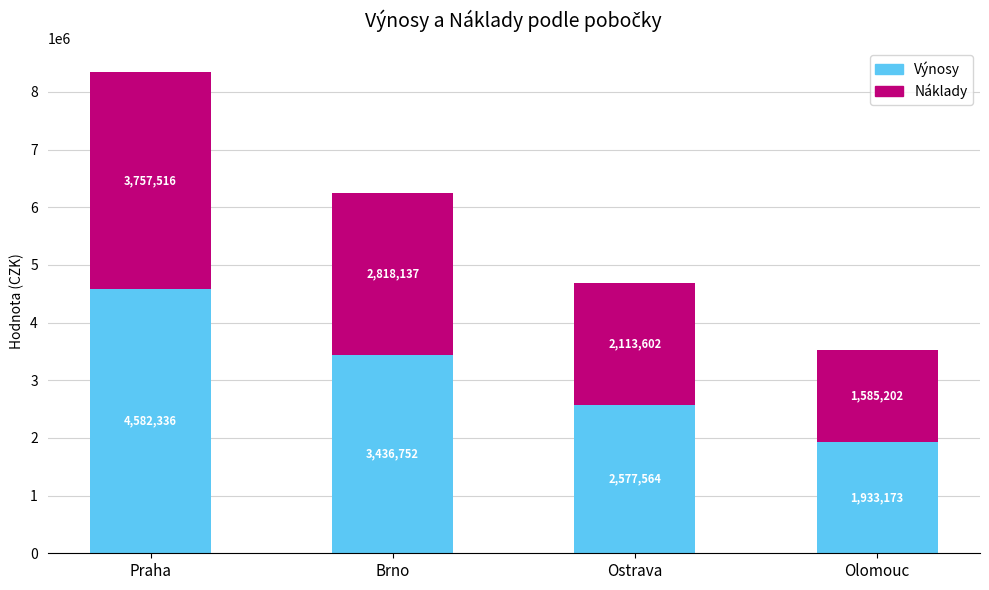

The Výnosy series shows 1110856 at Praha. True or false?

False